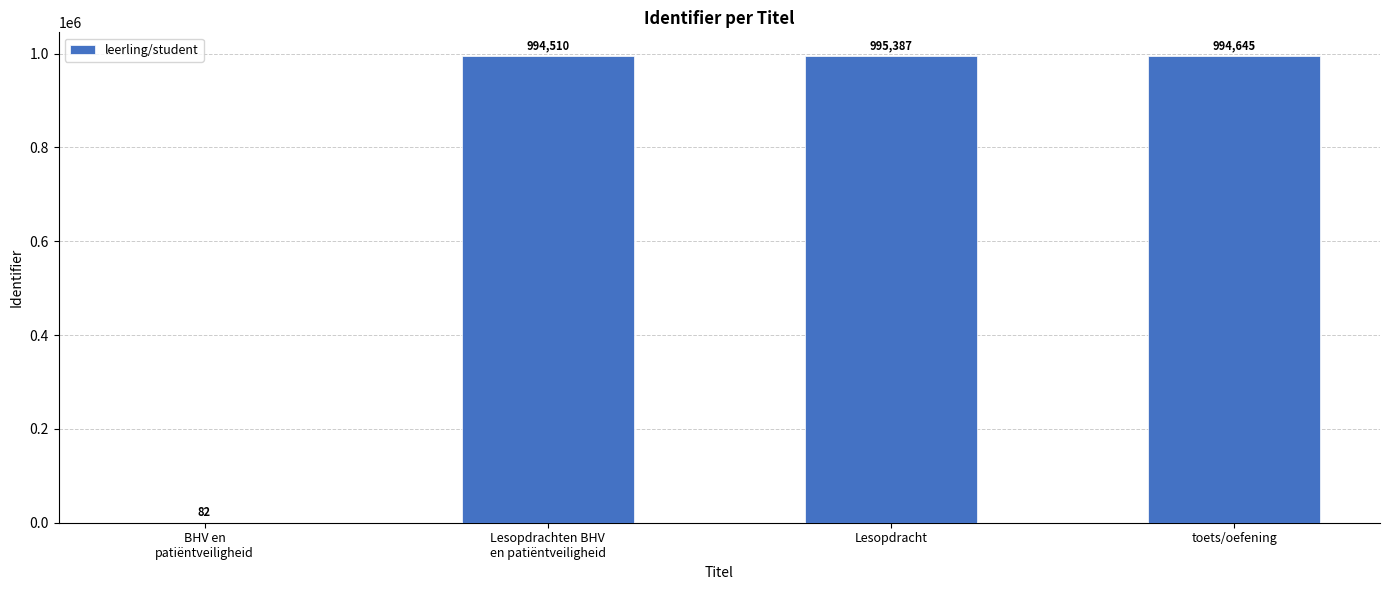

What is the ratio of the value at Lesopdracht to the value at toets/oefening?

1.0